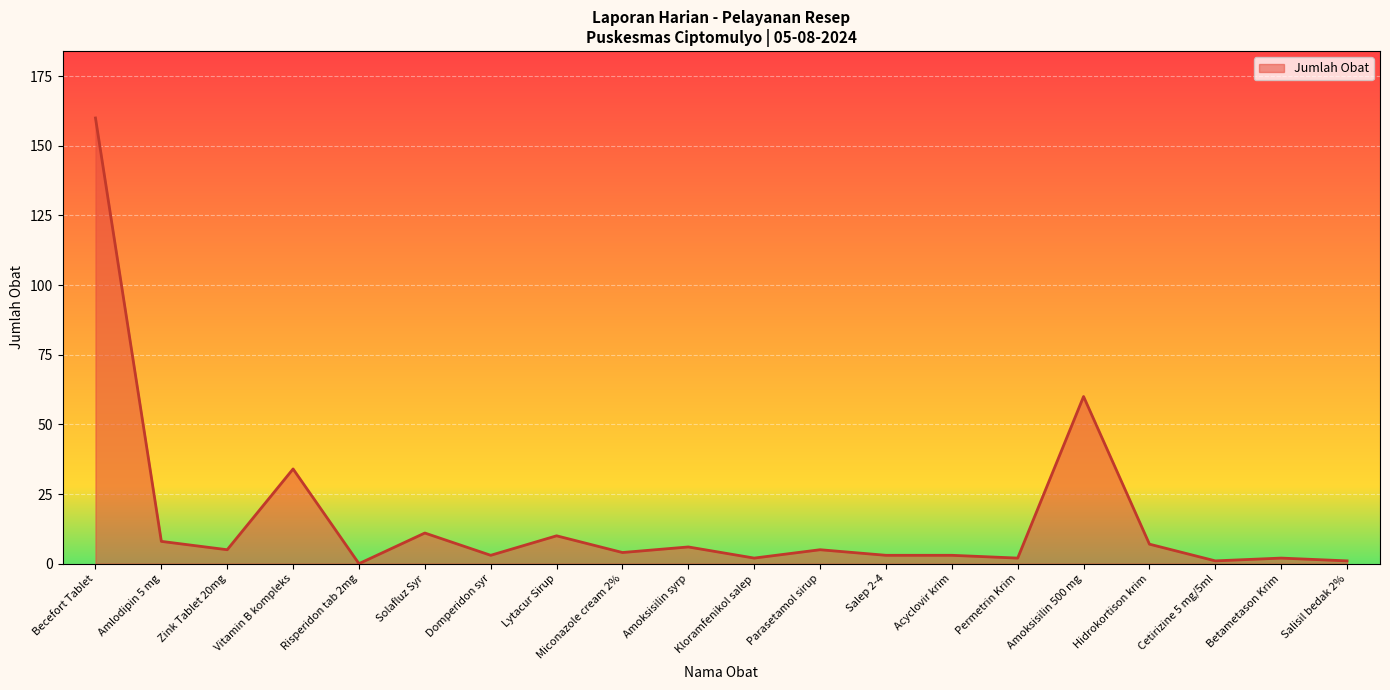

Where does the data first go above 5?

Becefort Tablet